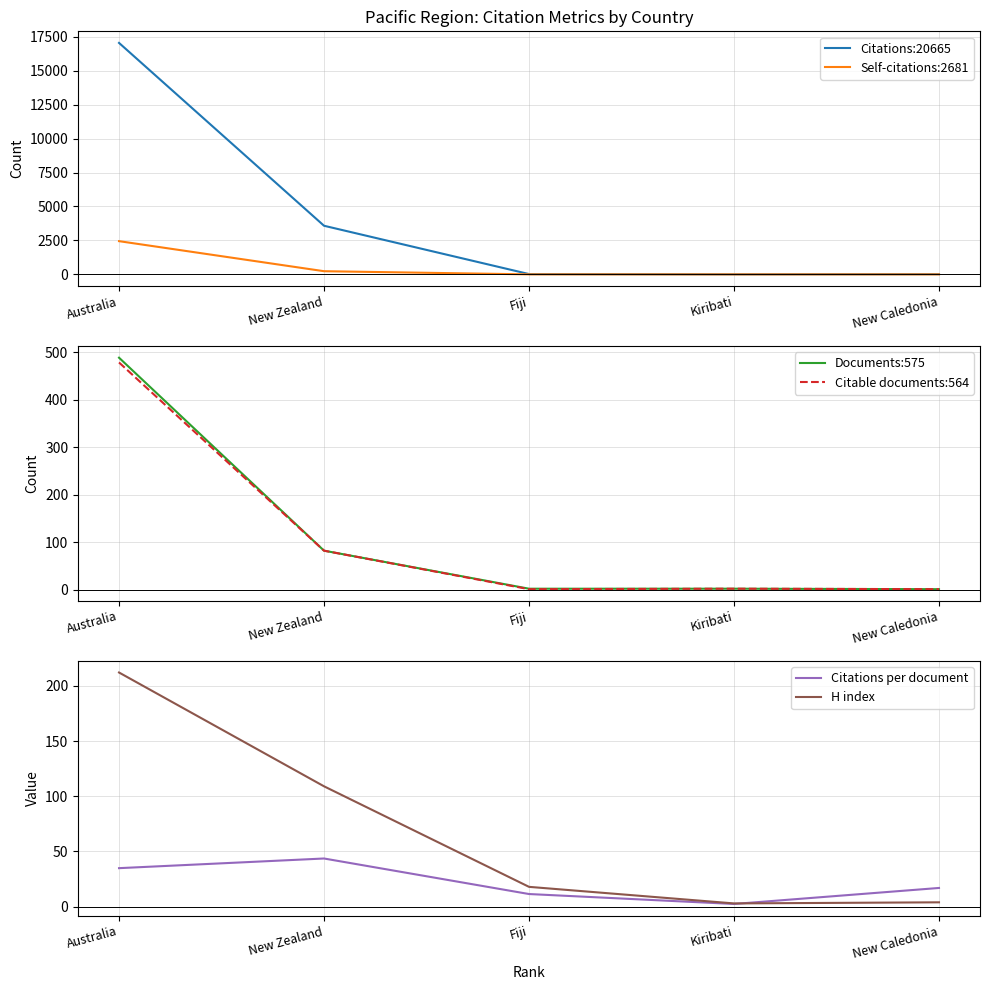

Which category has the lowest value in the Citations:20665 series?

Kiribati